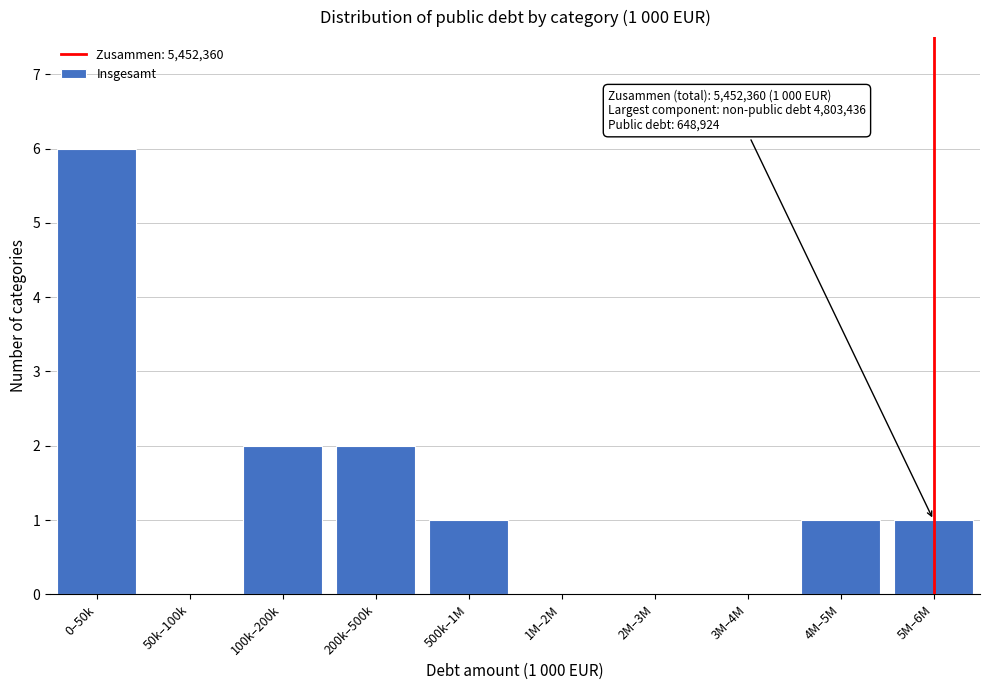

Reading left to right, what are all the values shown in this chart?

0–50k=6	50k–100k=0	100k–200k=2	200k–500k=2	500k–1M=1	1M–2M=0	2M–3M=0	3M–4M=0	4M–5M=1	5M–6M=1